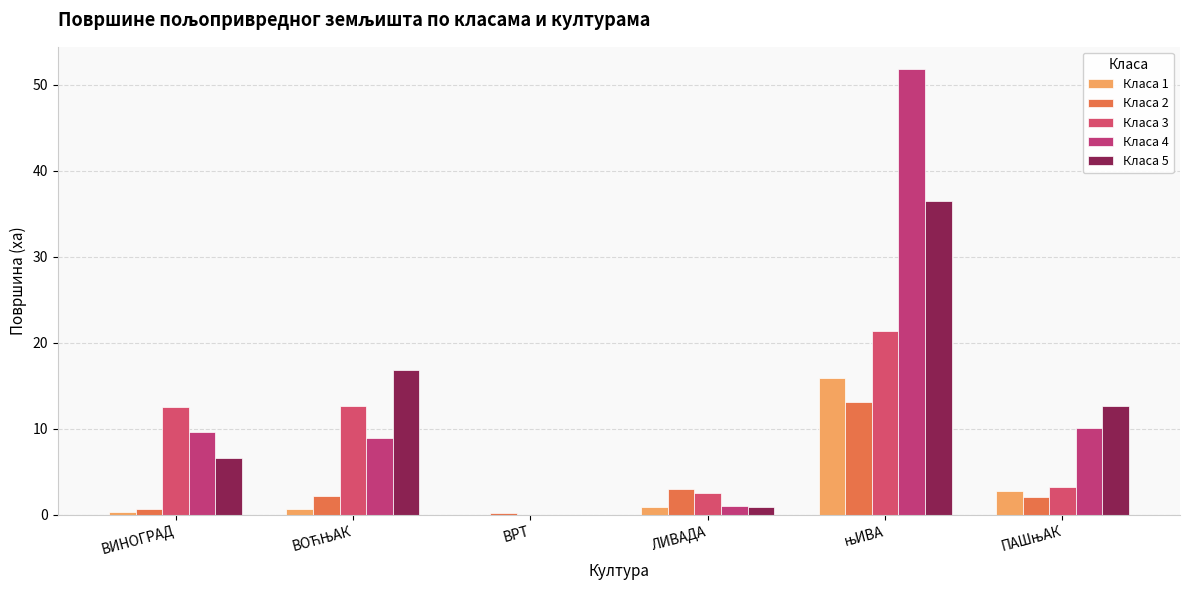

Are the bars grouped side by side (vs. stacked)?

Yes